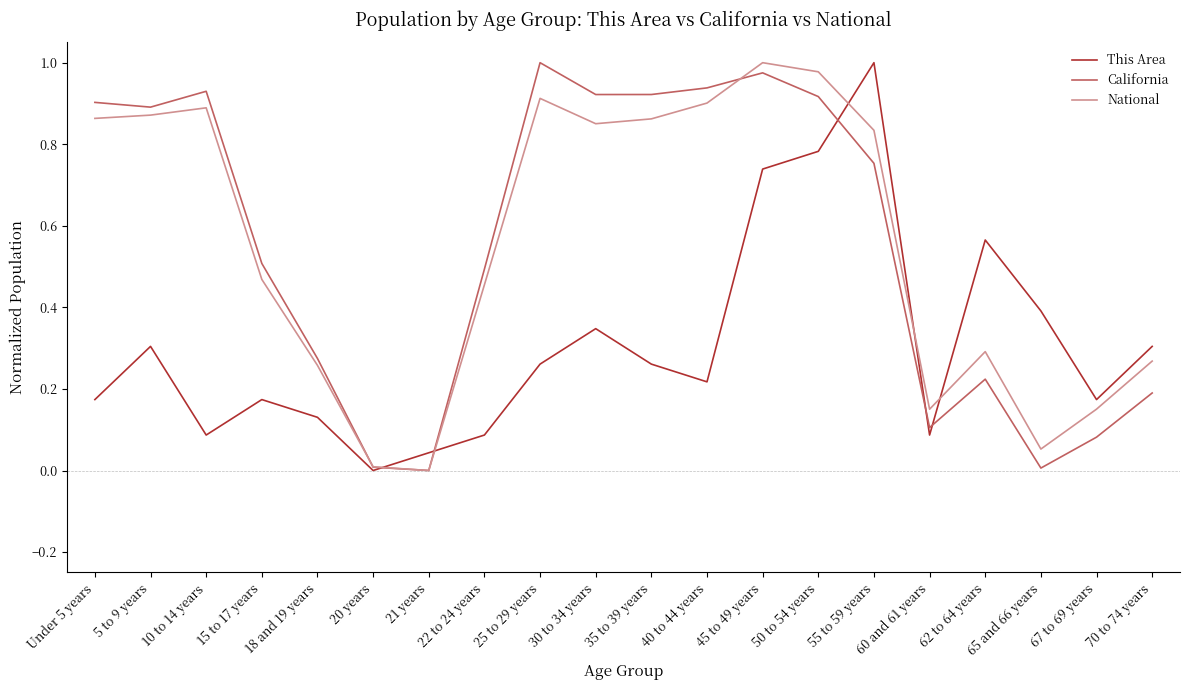

Is it true that National equals 1.0 at 50 to 54 years?

True